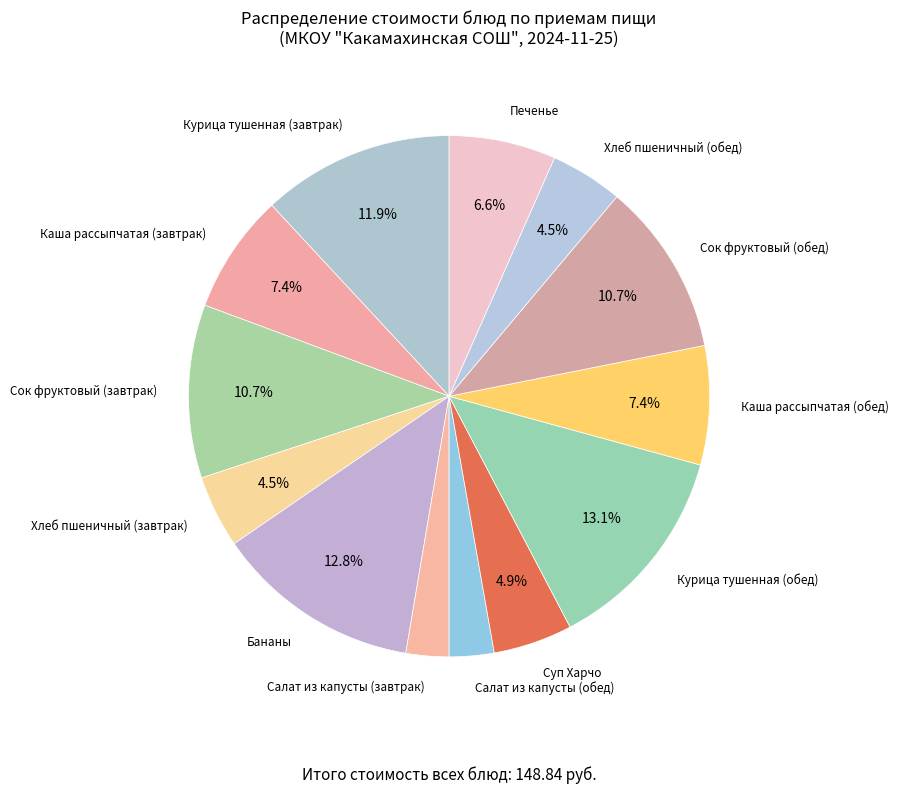

How many segments does this pie chart have?

13